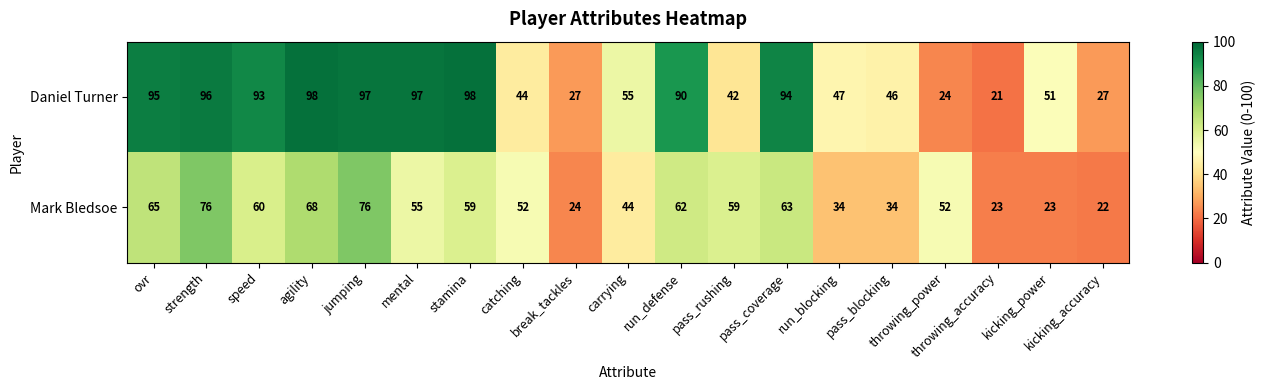

What is the difference between the maximum and minimum values in the Daniel Turner series?

77